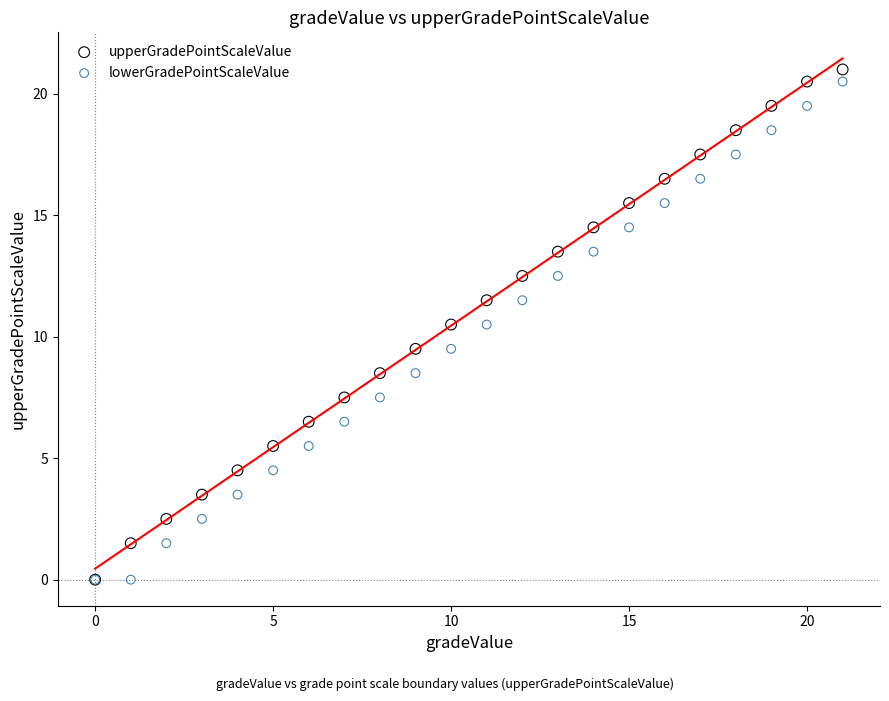

Which series has the largest Y range (max minus min)?

upperGradePointScaleValue